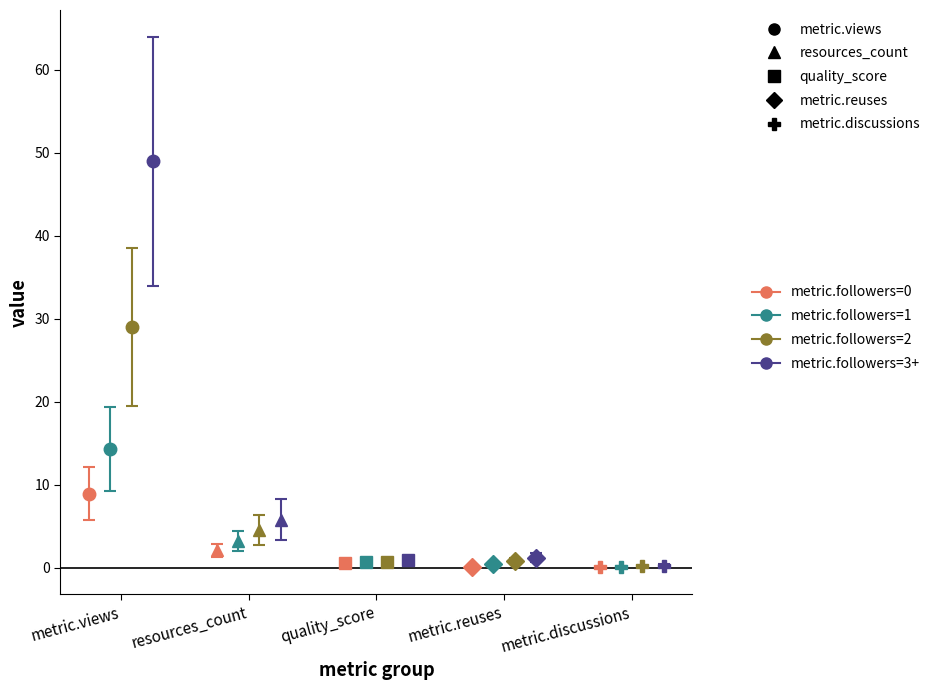

At which label is metric.followers=3+ closest to 24?

resources_count